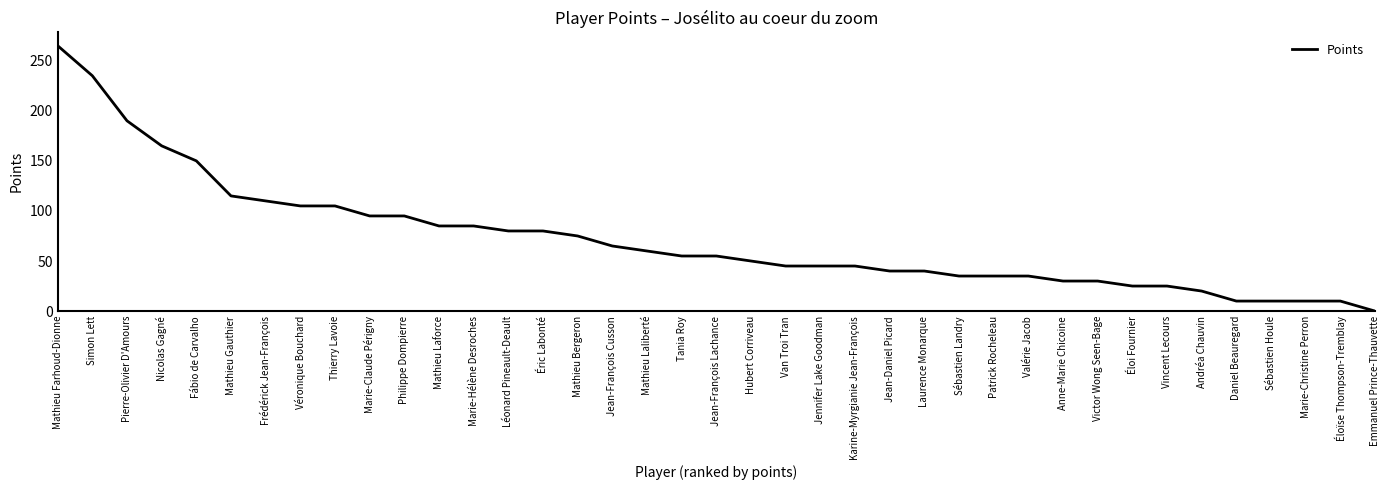

What position from the right is Philippe Dompierre?

29